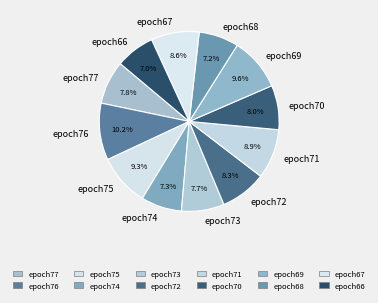

Does epoch71 represent more than half of the total?

No